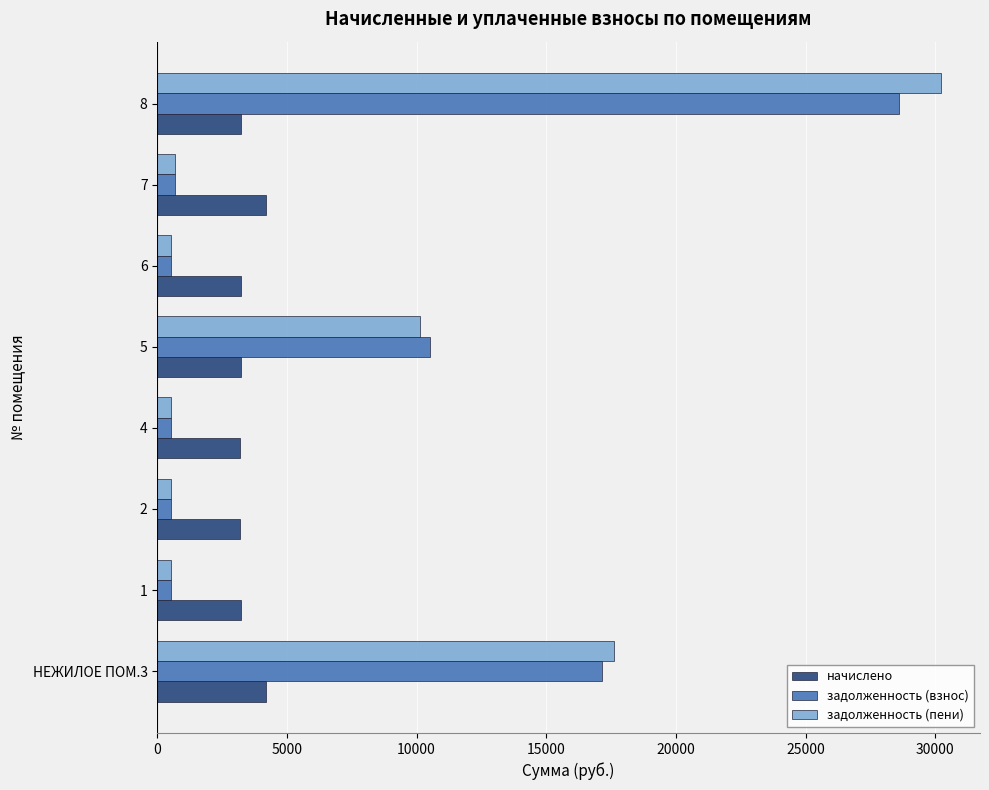

At which category is the sum across all series the highest?

8